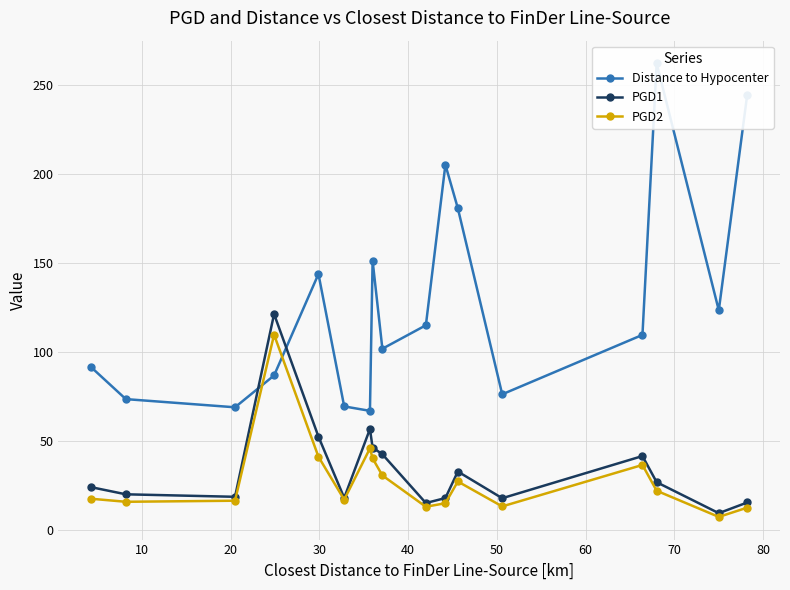

What are all the series names shown in the legend?

Distance to Hypocenter, PGD1, PGD2